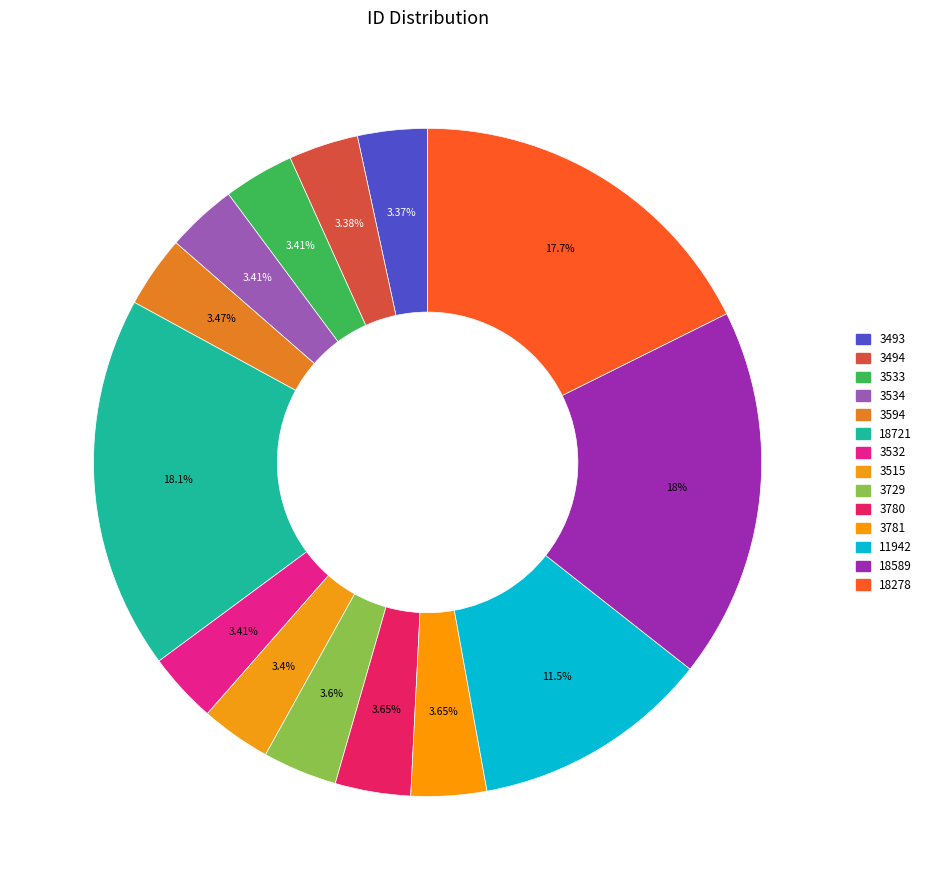

How many segments does this pie chart have?

14